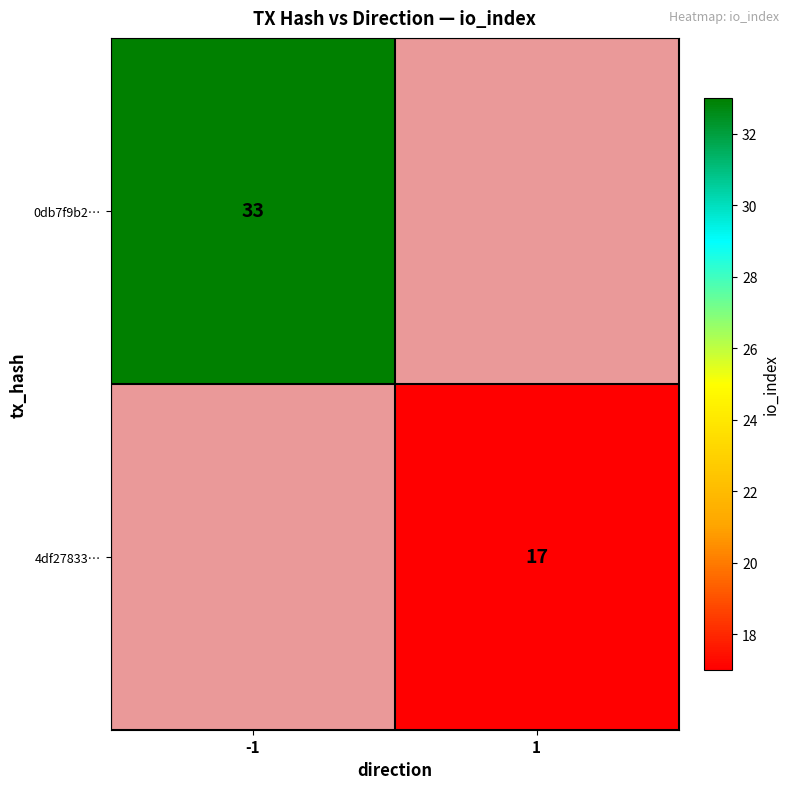

The value of 0db7f9b2… at -1 is 17. True or false?

False